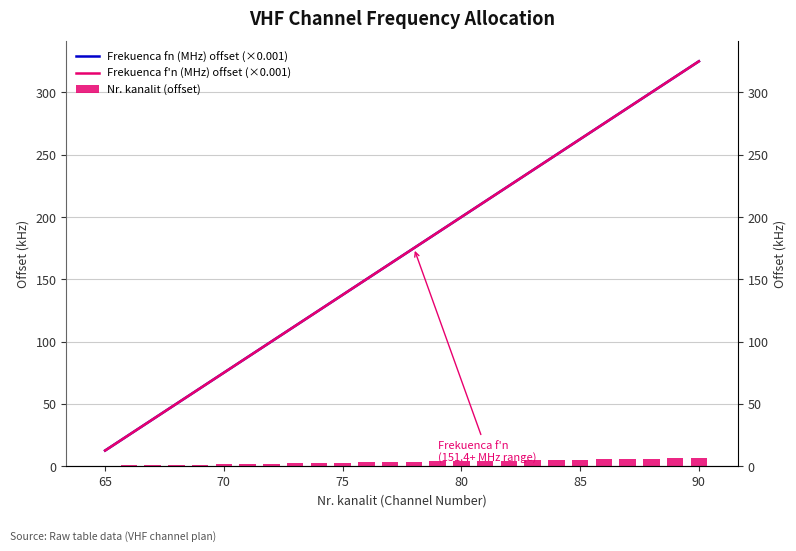

What is the greatest value displayed?

325.0